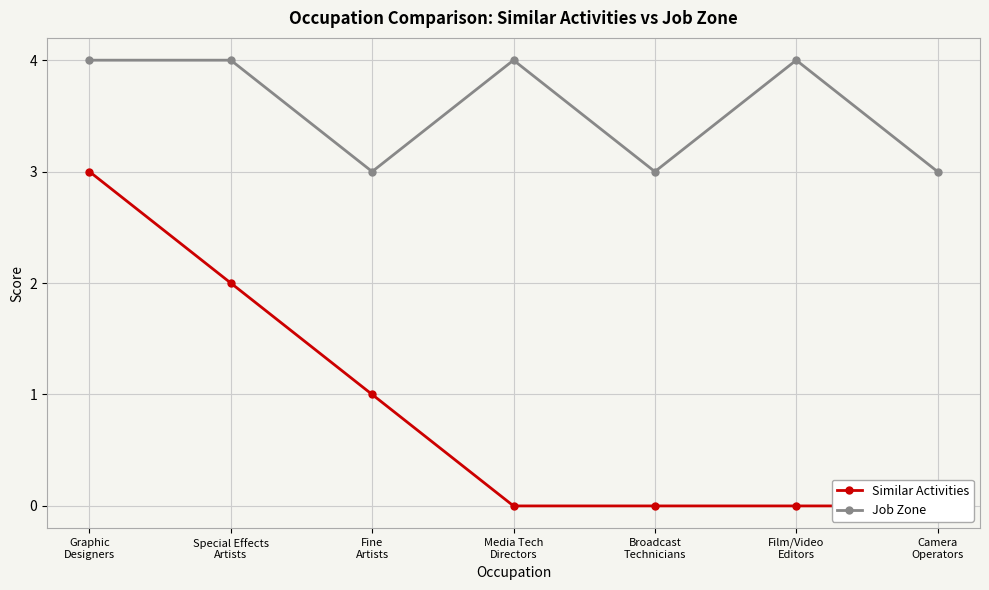

What is the difference between the highest and lowest values at Fine
Artists?

2